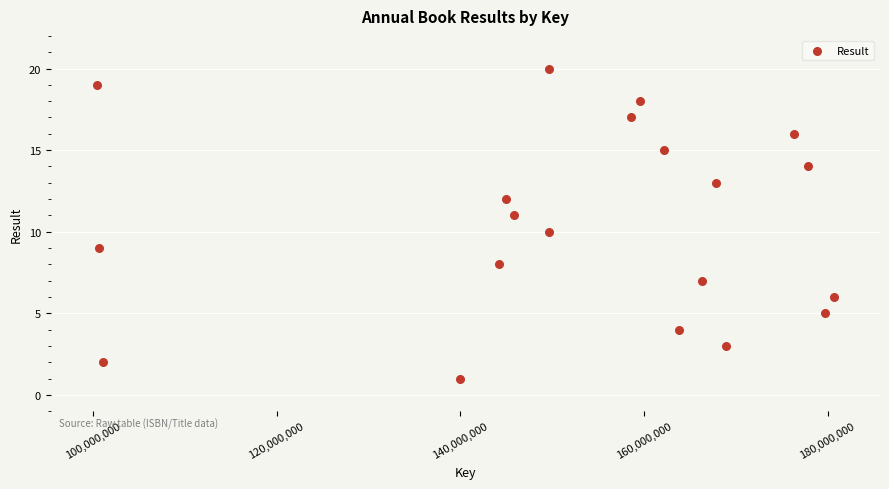

What is the range of Y values (max minus min)?

19